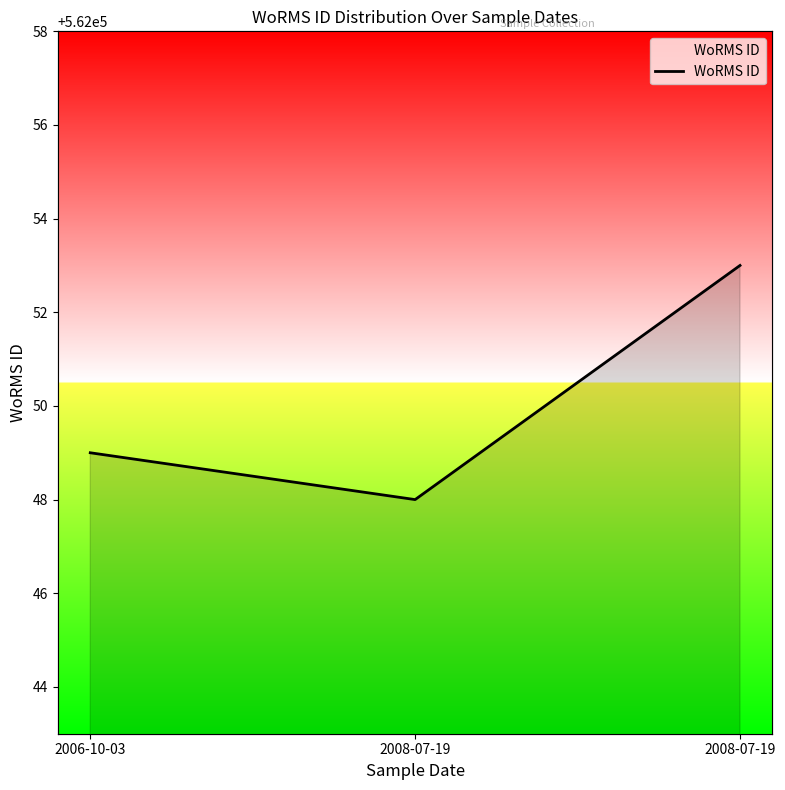

Where is the data nearest to the value 562050?

2006-10-03